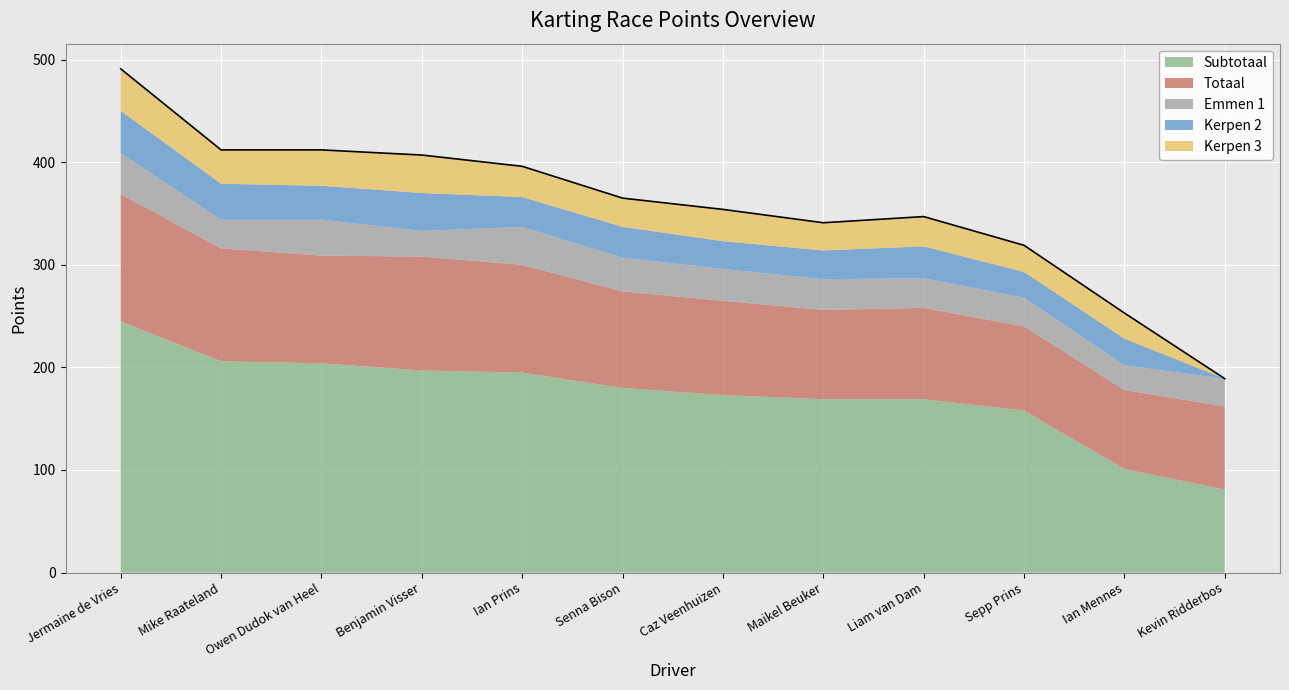

What is the total value across all series at Ian Mennes?

253